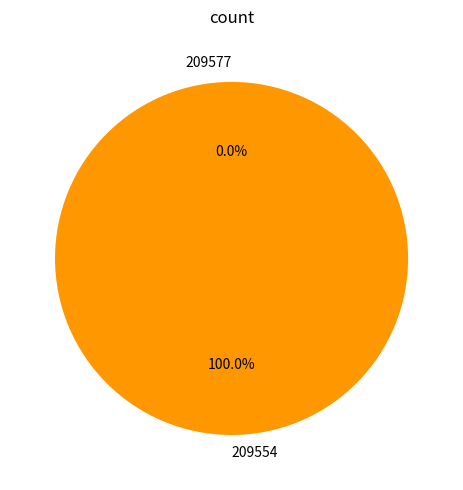

Which slice is the smallest?

209577